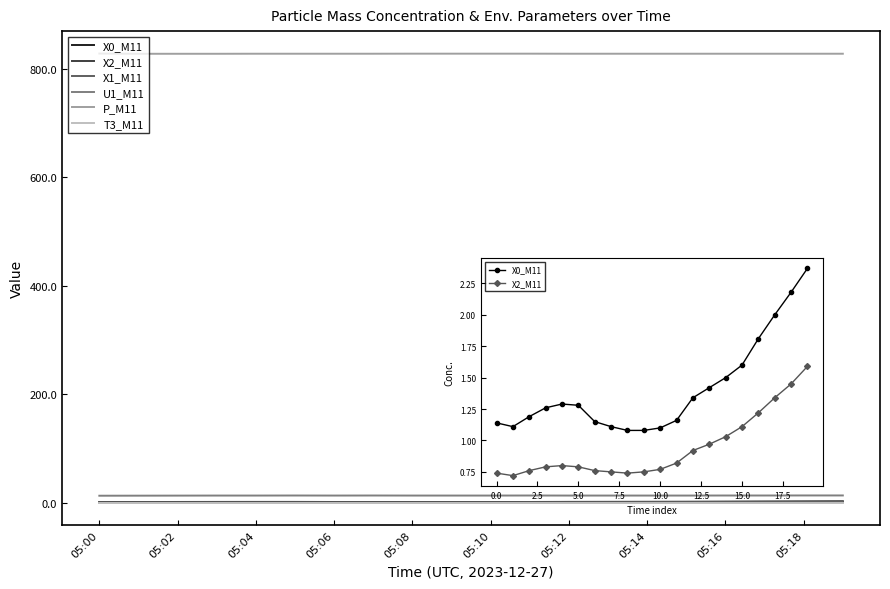

How many interior local valleys does the U1_M11 series have?

1